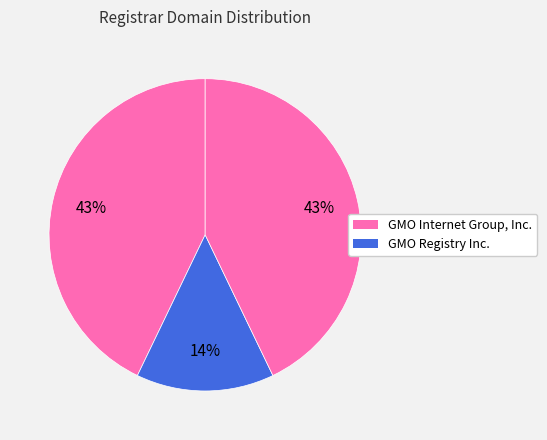

Which category has the biggest portion of the pie?

GMO Internet Group, Inc.